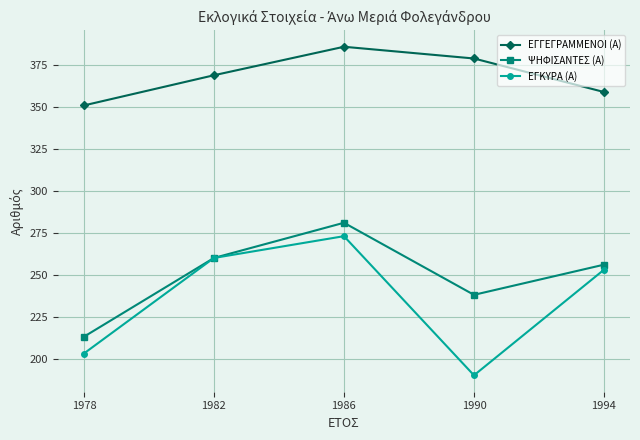

Reading left to right, extract all data points from this chart.

ΕΓΓΕΓΡΑΜΜΕΝΟΙ (Α): 1978=351	1982=369	1986=386	1990=379	1994=359
ΨΗΦΙΣΑΝΤΕΣ (Α): 1978=213	1982=260	1986=281	1990=238	1994=256
ΕΓΚΥΡΑ (Α): 1978=203	1982=260	1986=273	1990=190	1994=253